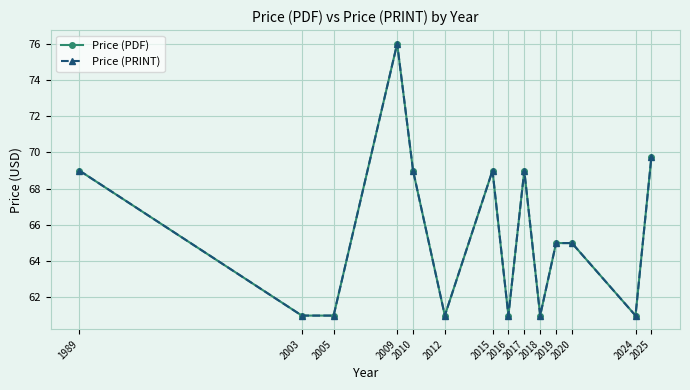

How many interior local peaks does the Price (PDF) series have?

3